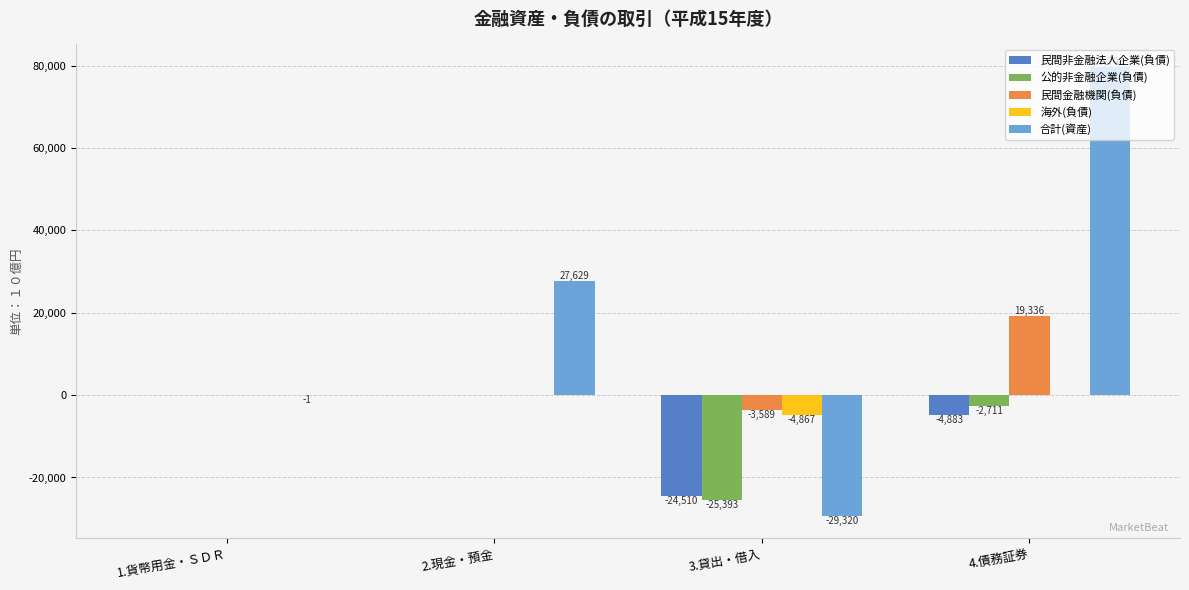

Between 2.現金・預金 and 4.債務証券, which series saw the biggest shift?

合計(資産)